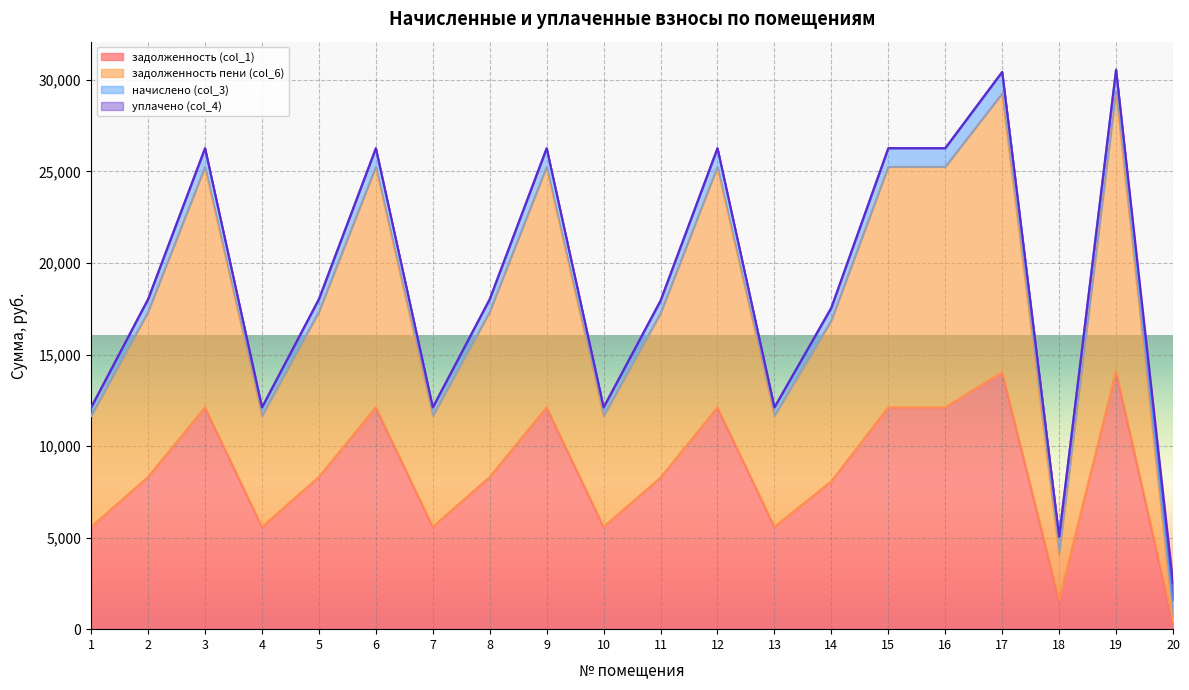

What is the minimum value for задолженность (col_1)?

317.5